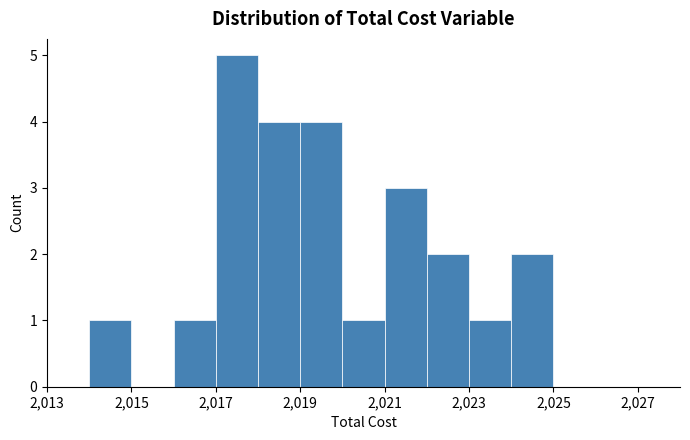

Reading left to right, list every bar in this chart as the range it spans on the x-axis followed by its height. The values are not printed on the chart, so give them approximately, as read against the axis.

2013 to 2014: 0
2014 to 2015: 1
2015 to 2016: 0
2016 to 2017: 1
2017 to 2018: 5
2018 to 2019: 4
2019 to 2020: 4
2020 to 2021: 1
2021 to 2022: 3
2022 to 2023: 2
2023 to 2024: 1
2024 to 2025: 2
2025 to 2026: 0
2026 to 2027: 0
2027 to 2028: 0